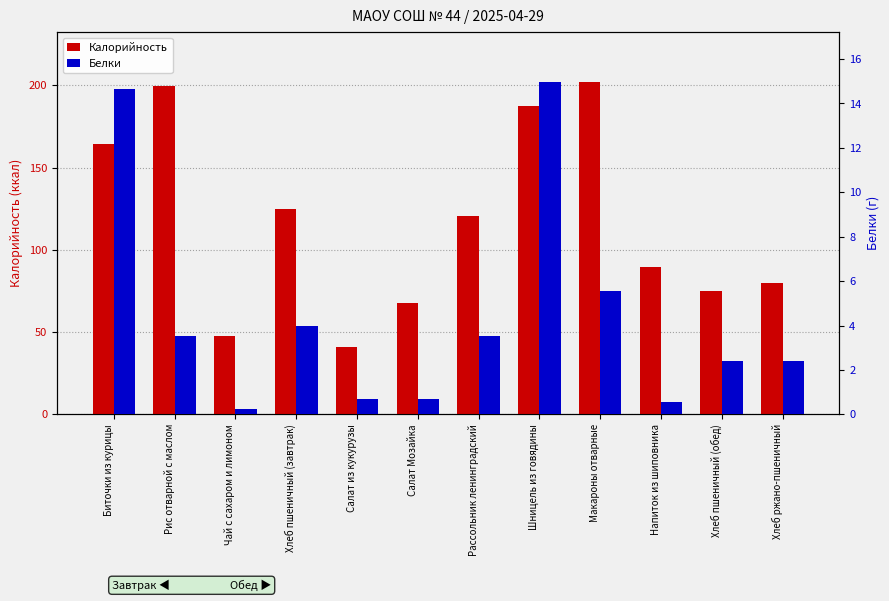

True or false: Белки has a value of 0.5 at Напиток из шиповника.

True